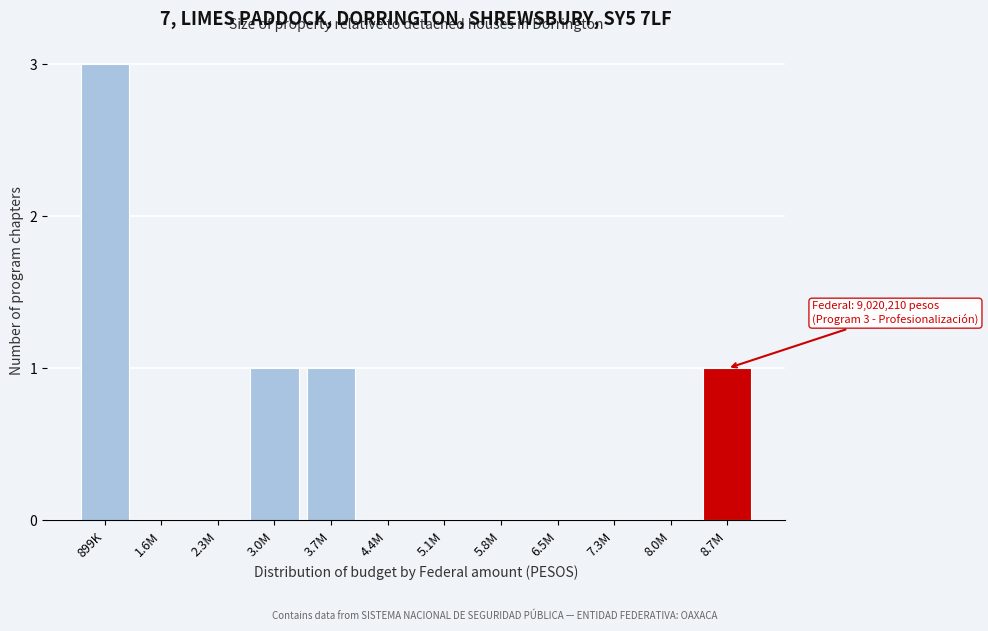

Reading right to left, transcribe all the data shown in this chart.

8.7M=1	8.0M=0	7.3M=0	6.5M=0	5.8M=0	5.1M=0	4.4M=0	3.7M=1	3.0M=1	2.3M=0	1.6M=0	899K=3